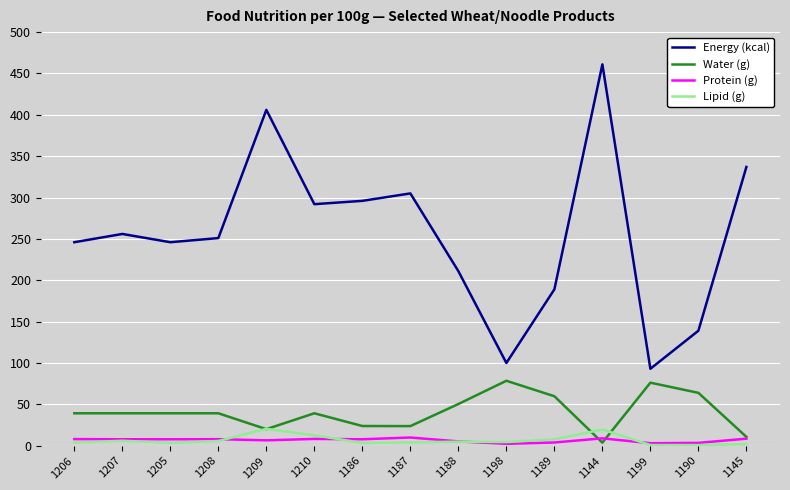

How many lines are shown in the chart?

4